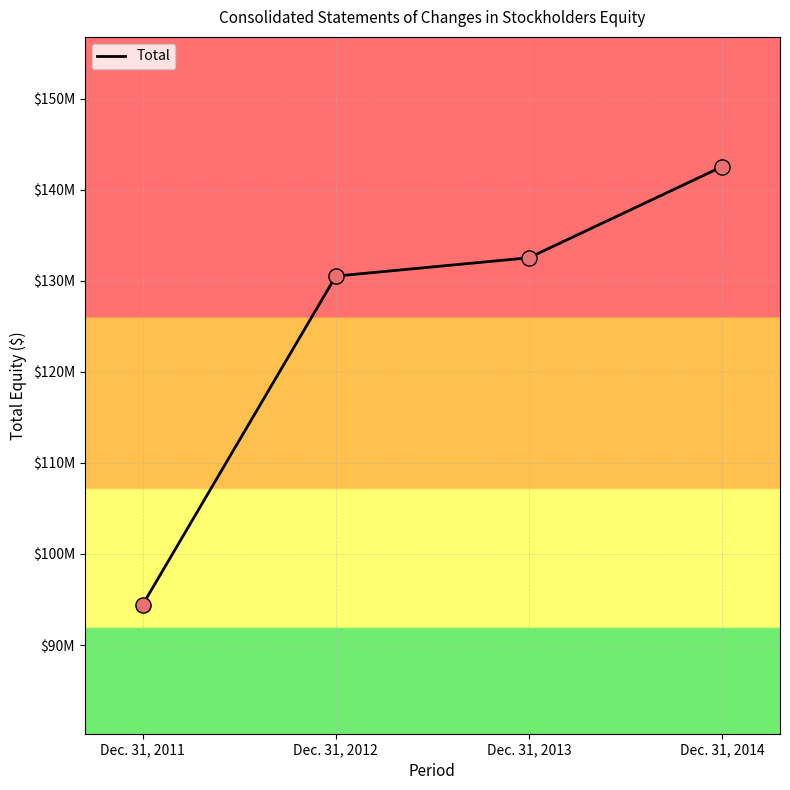

What is the change in value from Dec. 31, 2013 to Dec. 31, 2014?

+9997000